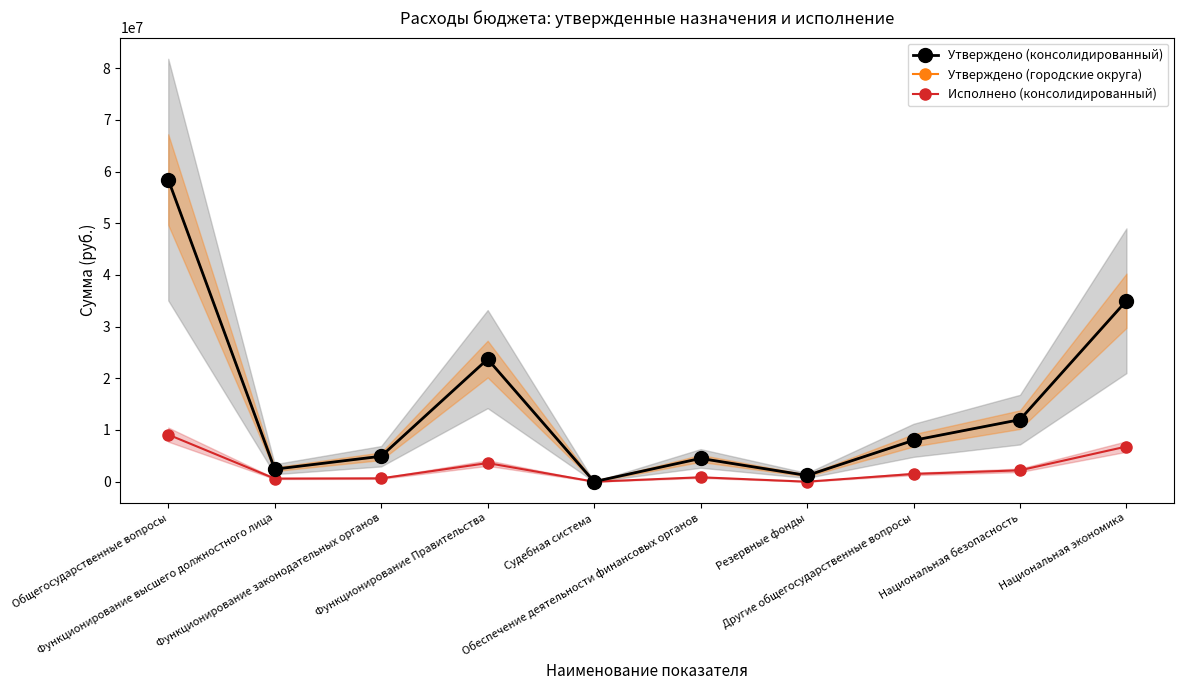

True or false: Утверждено (консолидированный) and Исполнено (консолидированный) cross at least once.

False